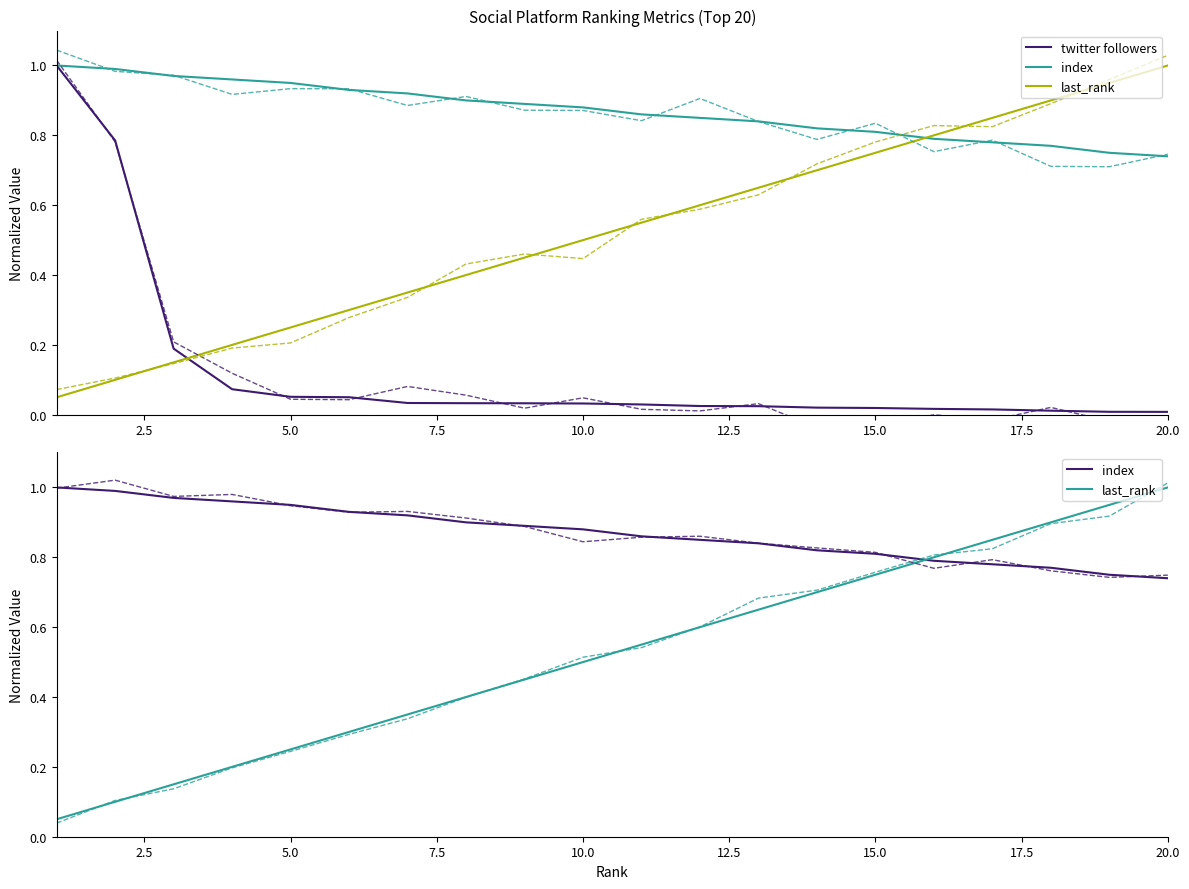

The twitter followers series shows 0.0 at 20.0. True or false?

False